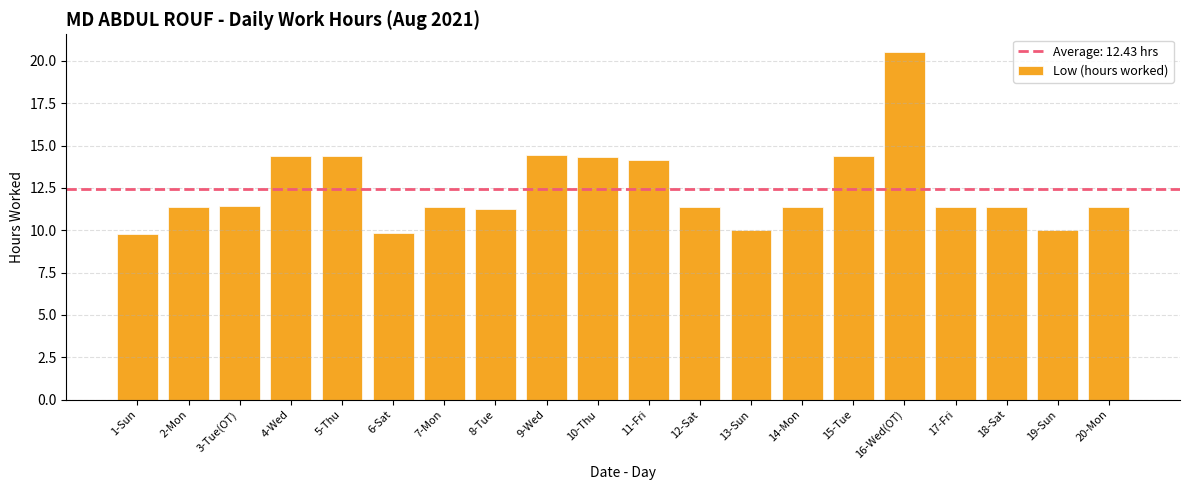

The value at 7-Mon is 11.4. True or false?

True